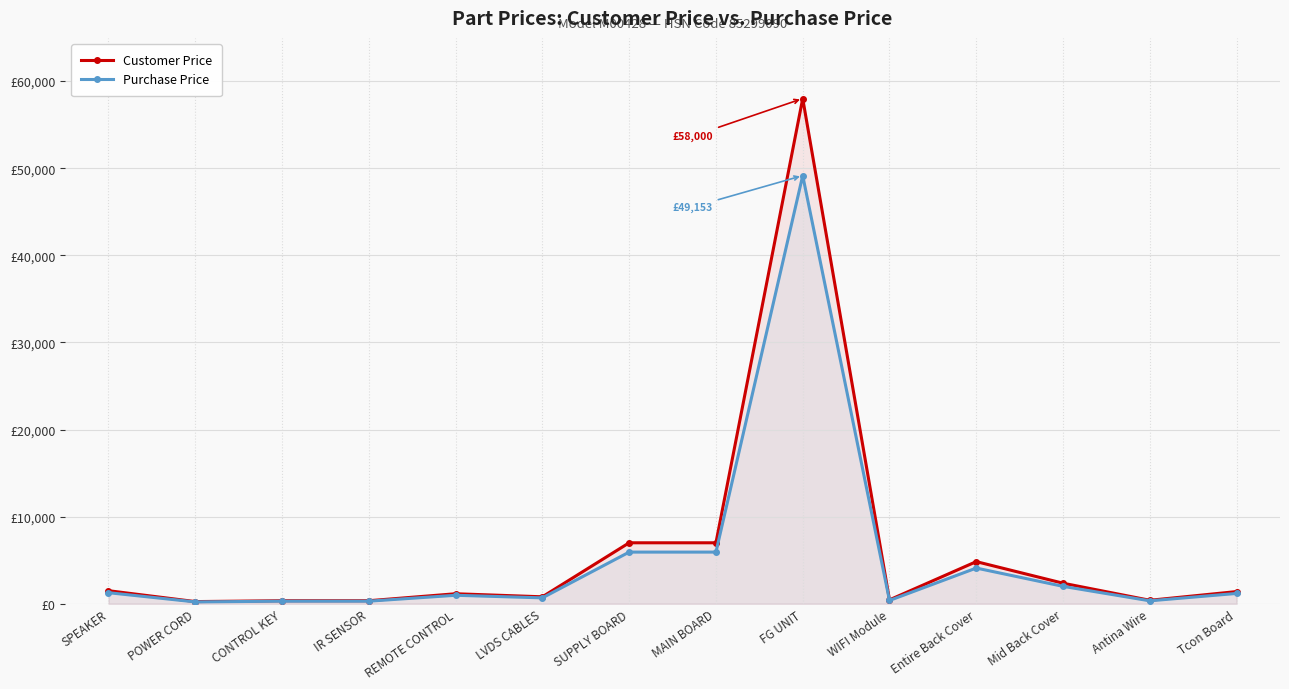

What is the label of the 4th point from the left?

IR SENSOR